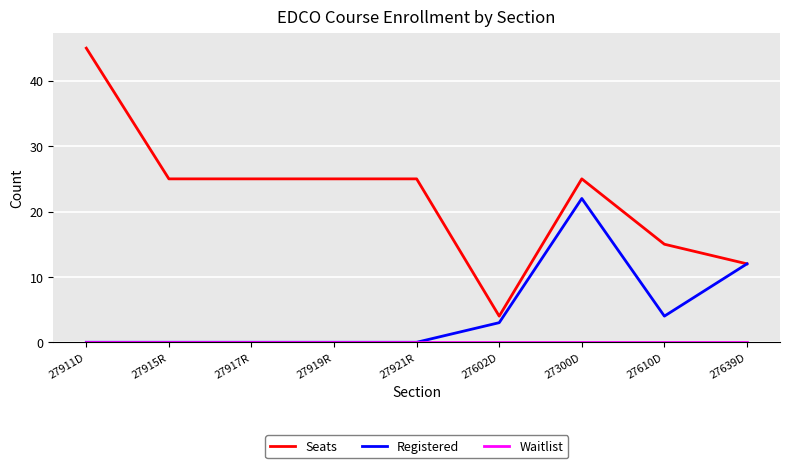

At which label is Registered closest to 11?

27639D